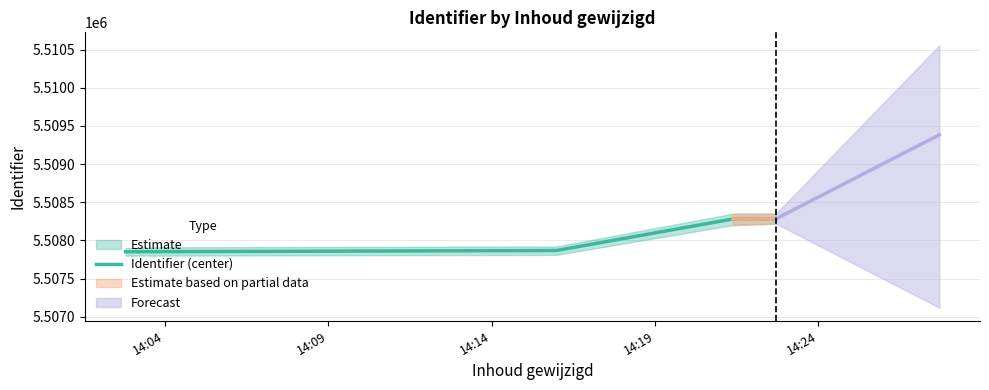

True or false: the data has more than 2 interior local peaks.

False